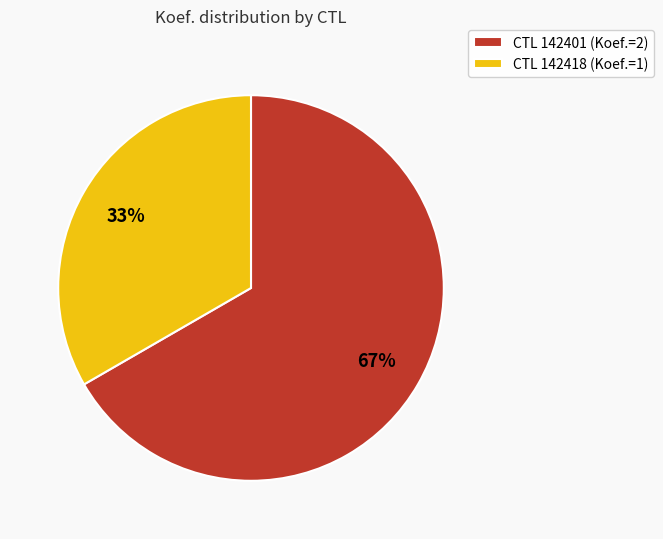

How many slices are in this pie chart?

2